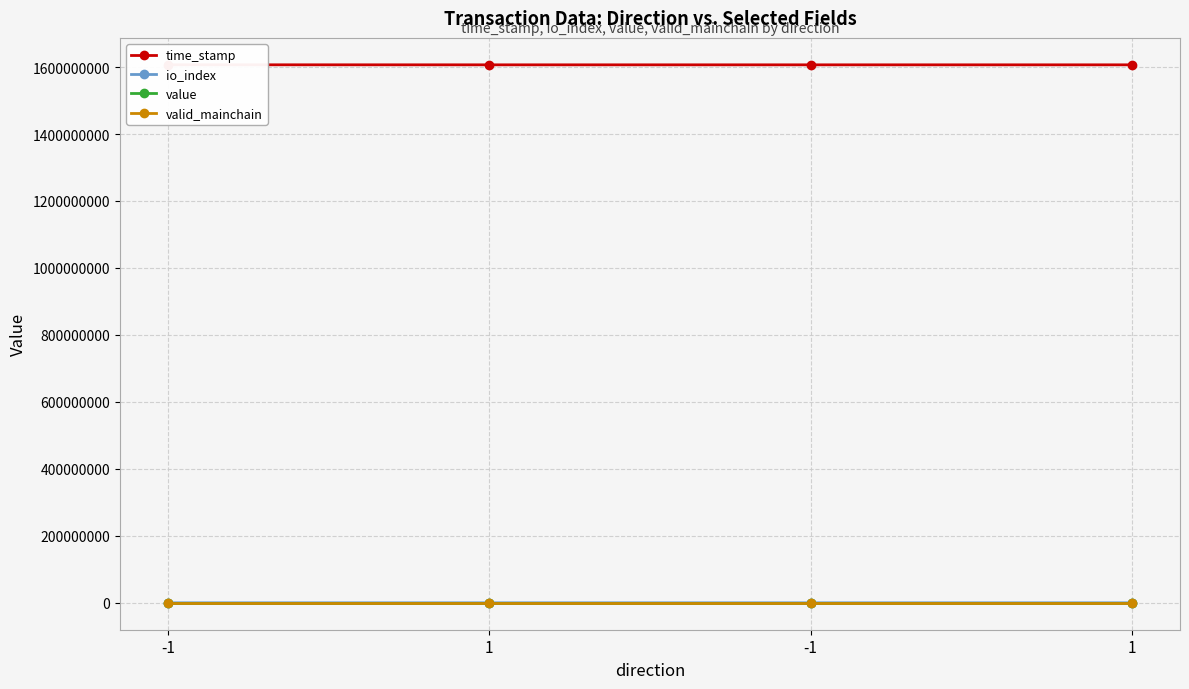

The time_stamp series shows 480822108.4 at 1. True or false?

False